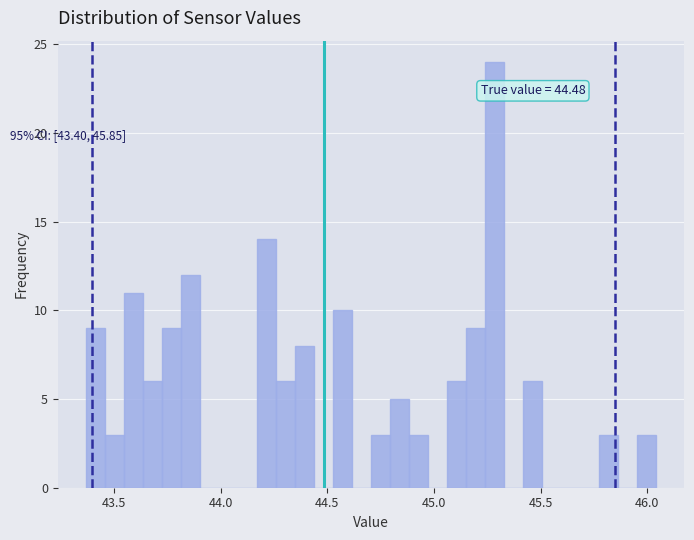

Read against the x-axis, roughly where is the centre of the tallest bar?

45.30